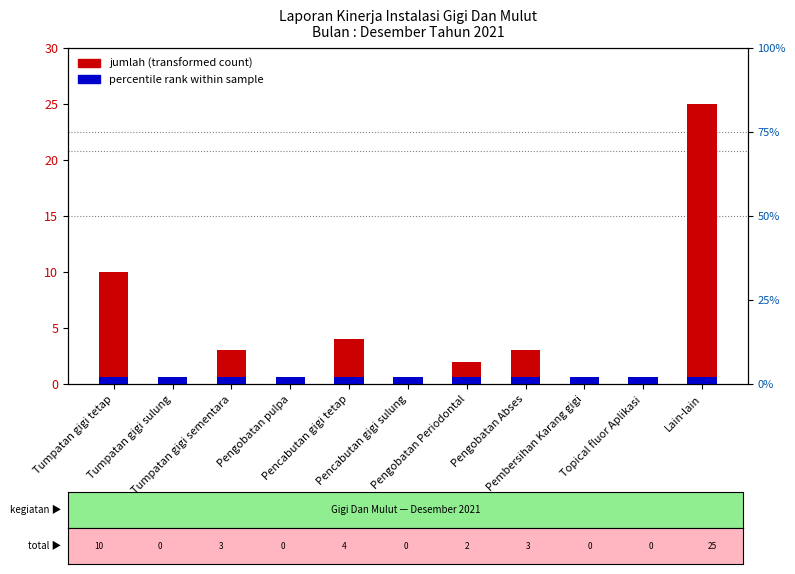

Rank the categories by value from highest to lowest.

Lain-lain, Tumpatan gigi tetap, Pencabutan gigi tetap, Tumpatan gigi sementara, Pengobatan Abses, Pengobatan Periodontal, Tumpatan gigi sulung, Pengobatan pulpa, Pencabutan gigi sulung, Pembersihan Karang gigi, Topical fluor Aplikasi